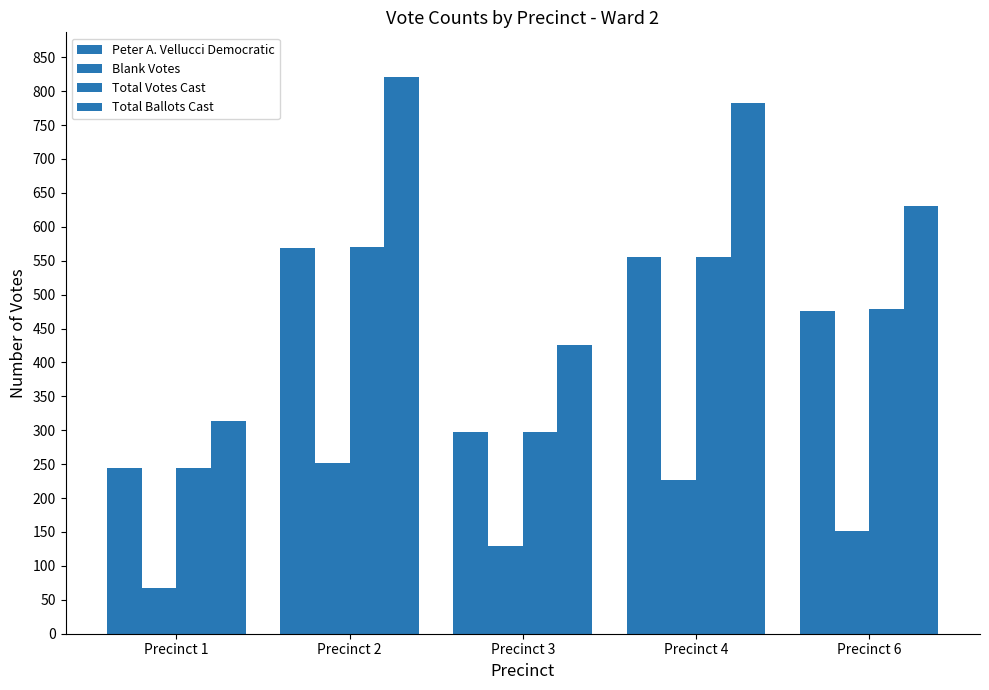

Does the chart contain stacked bars?

No